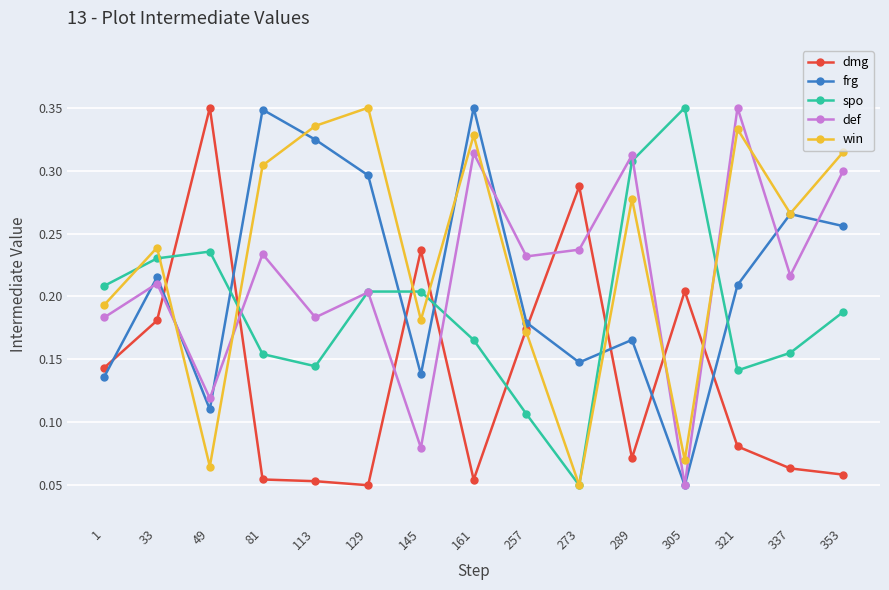

The dmg series shows 0.5 at 49. True or false?

False